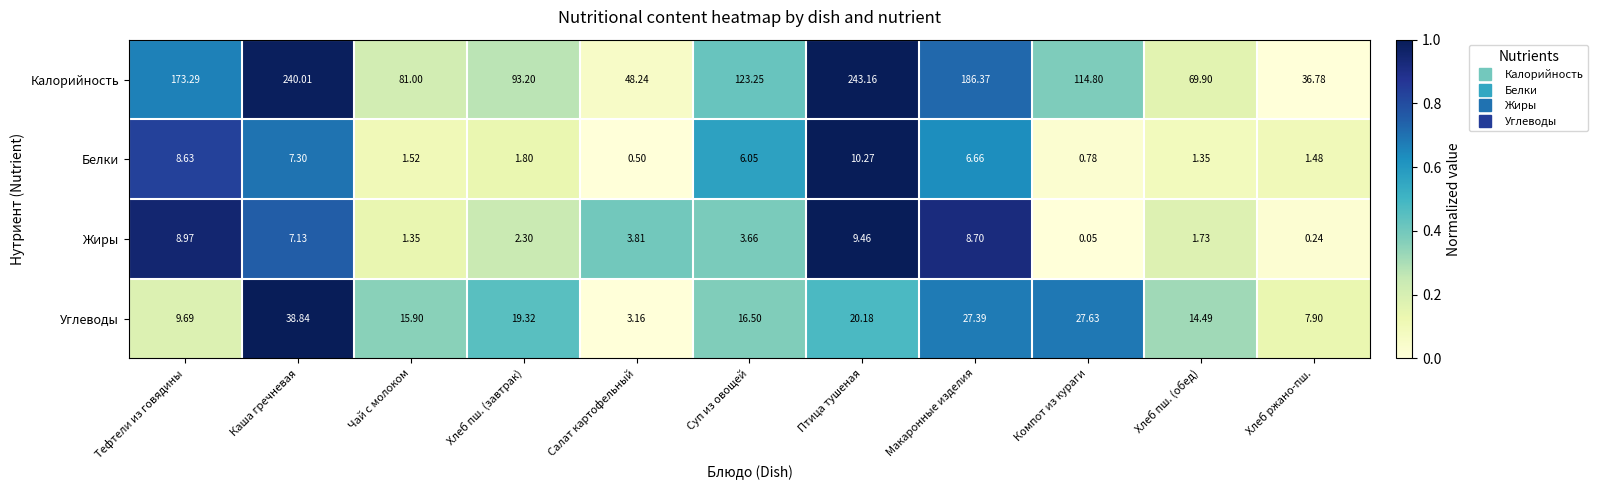

Which series has the largest range (max minus min)?

Калорийность